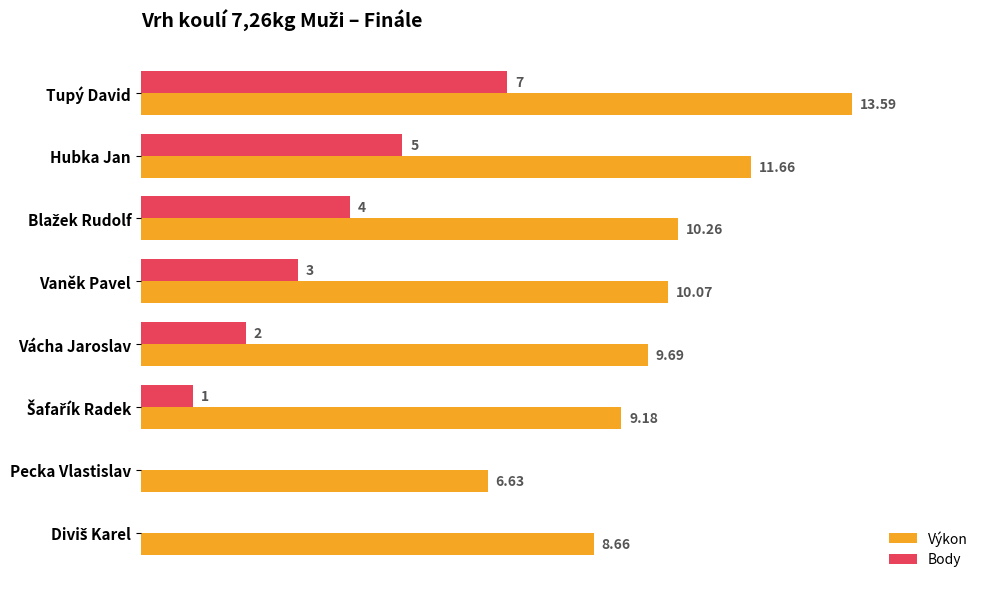

At which label is Výkon closest to 10?

Vaněk Pavel